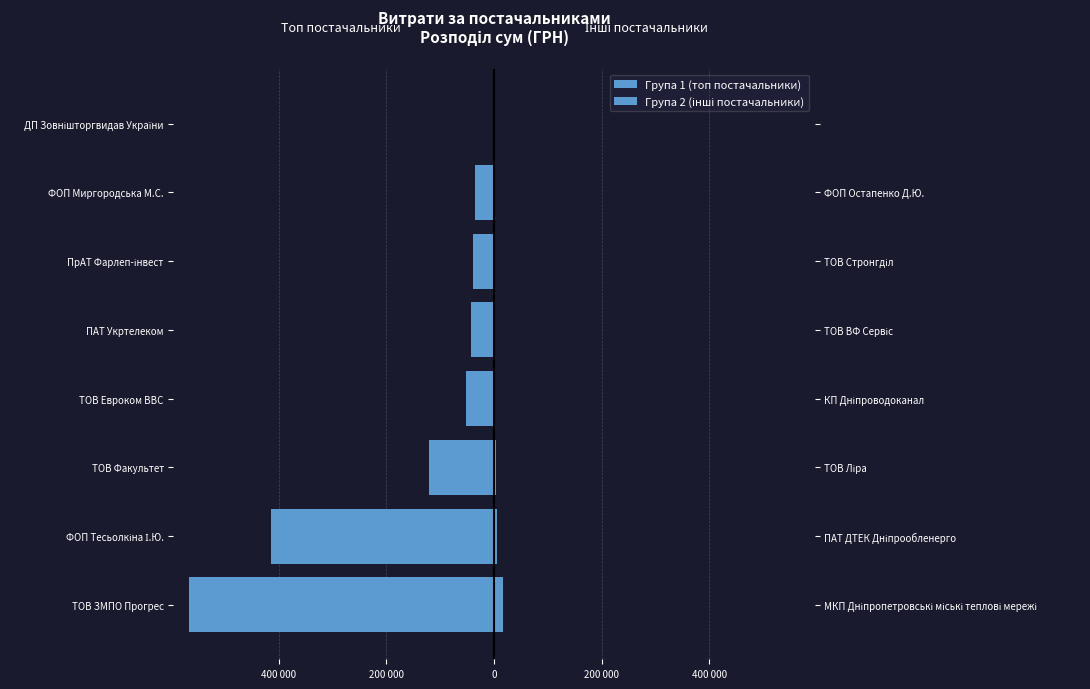

Rank the series by their maximum value, from lowest to highest.

Група 1 (топ постачальники), Група 2 (інші постачальники)